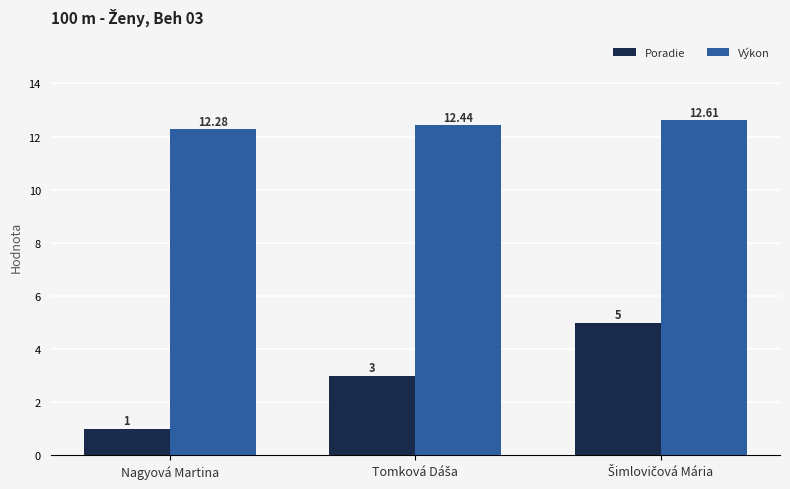

What are all the series names shown in the legend?

Poradie, Výkon